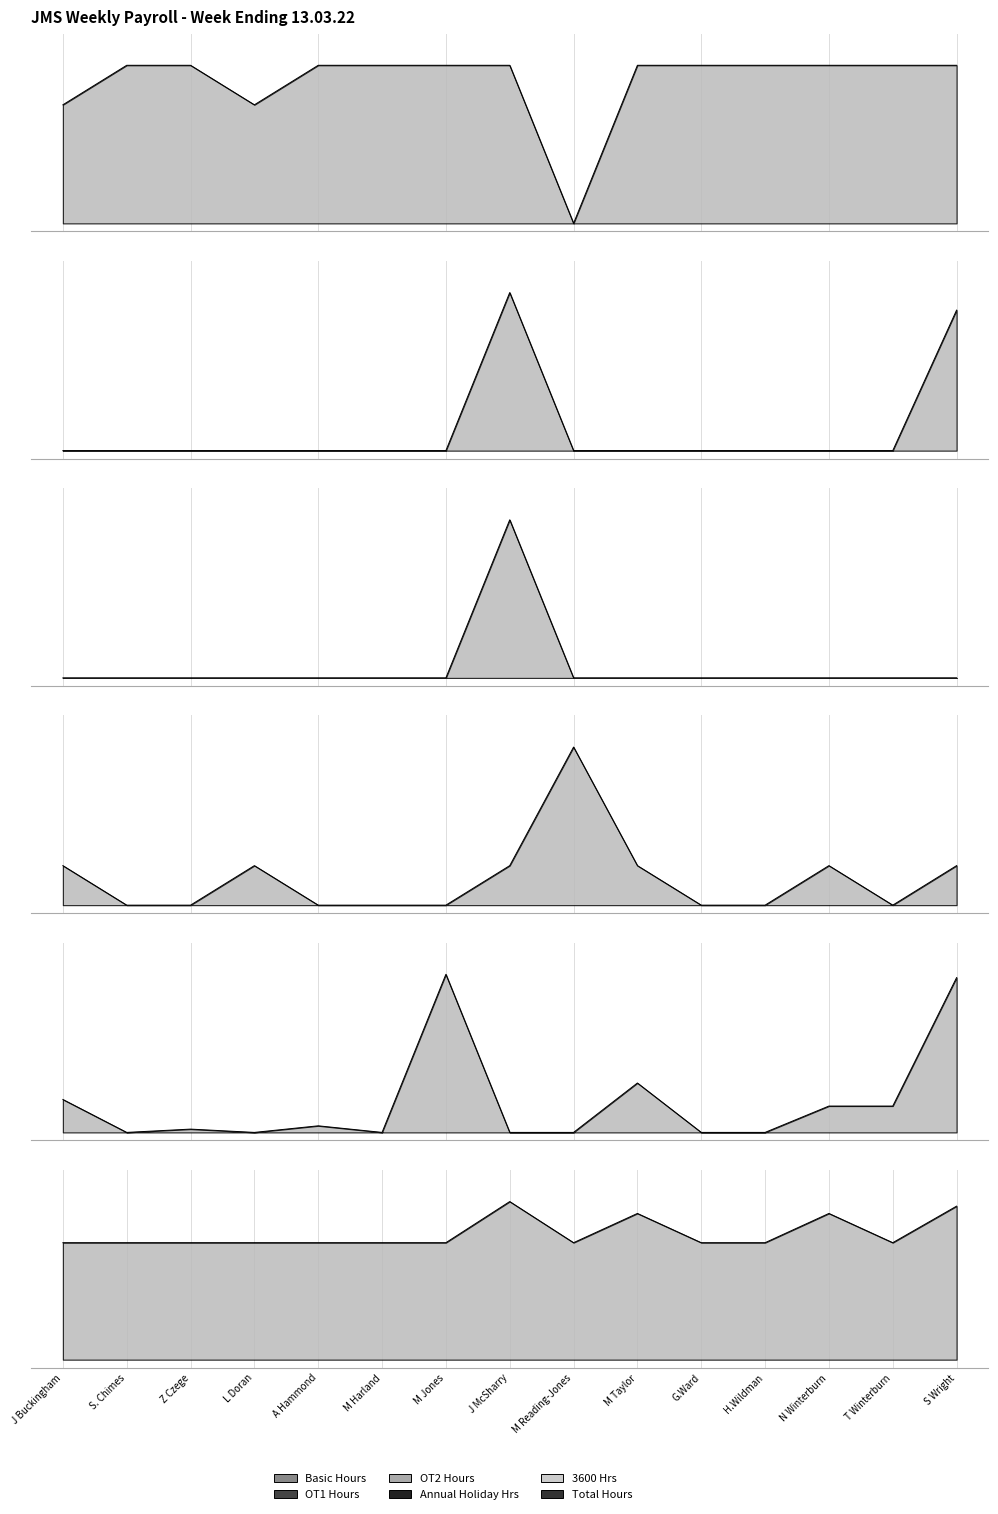

How many Total Hours values are between 0 and 1?

15